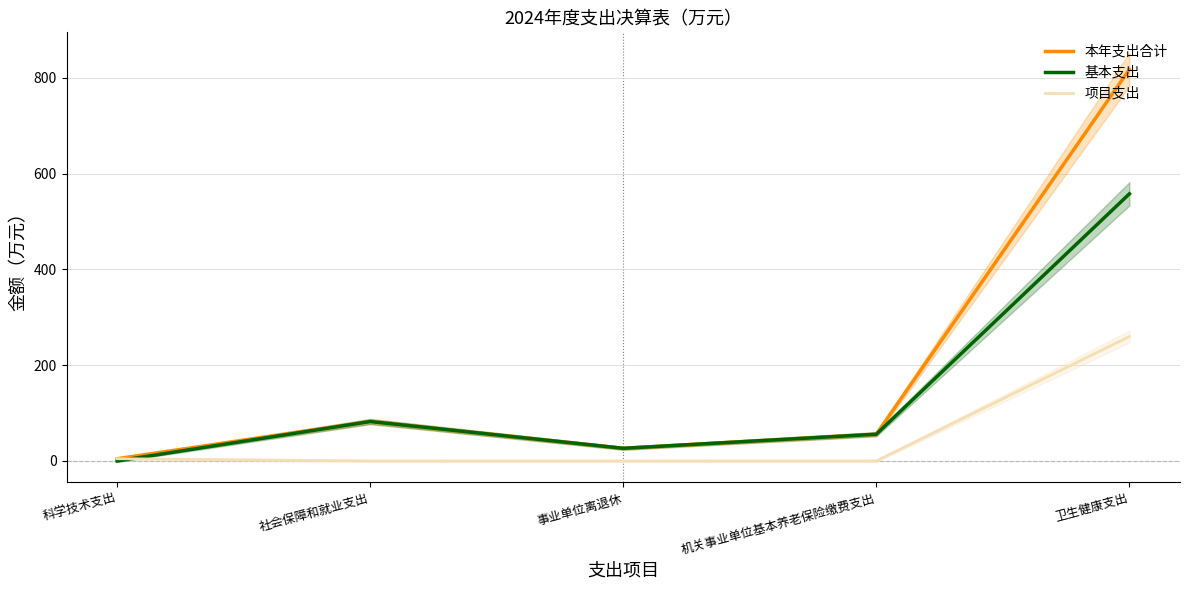

True or false: 本年支出合计 has a value of 7.1 at 事业单位离退休.

False